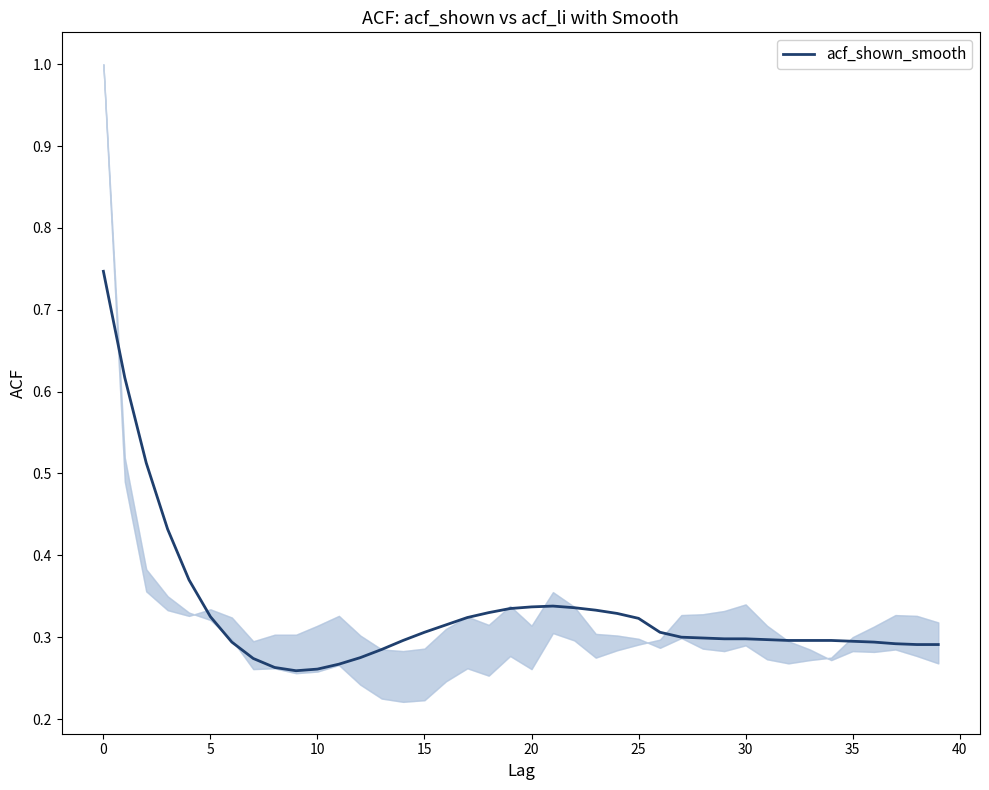

Count the values in the range 0 to 1.

40